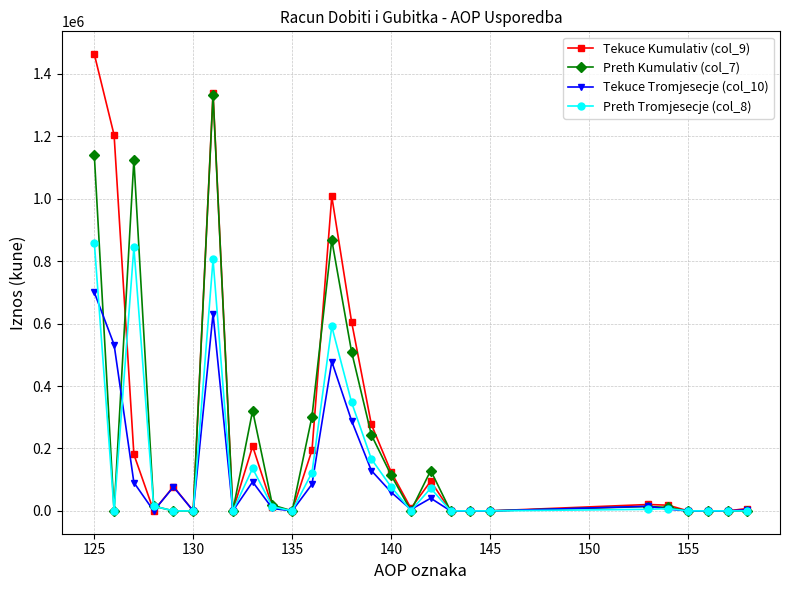

True or false: Preth Kumulativ (col_7) has more than 2 interior local peaks.

True